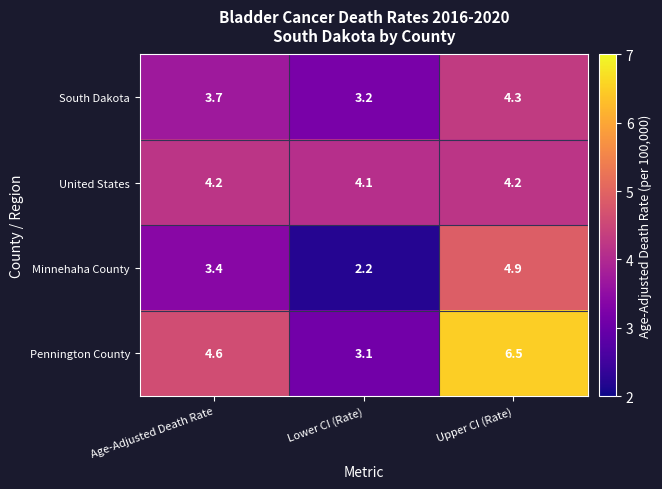

Which category has the highest value across all series?

Upper CI (Rate)